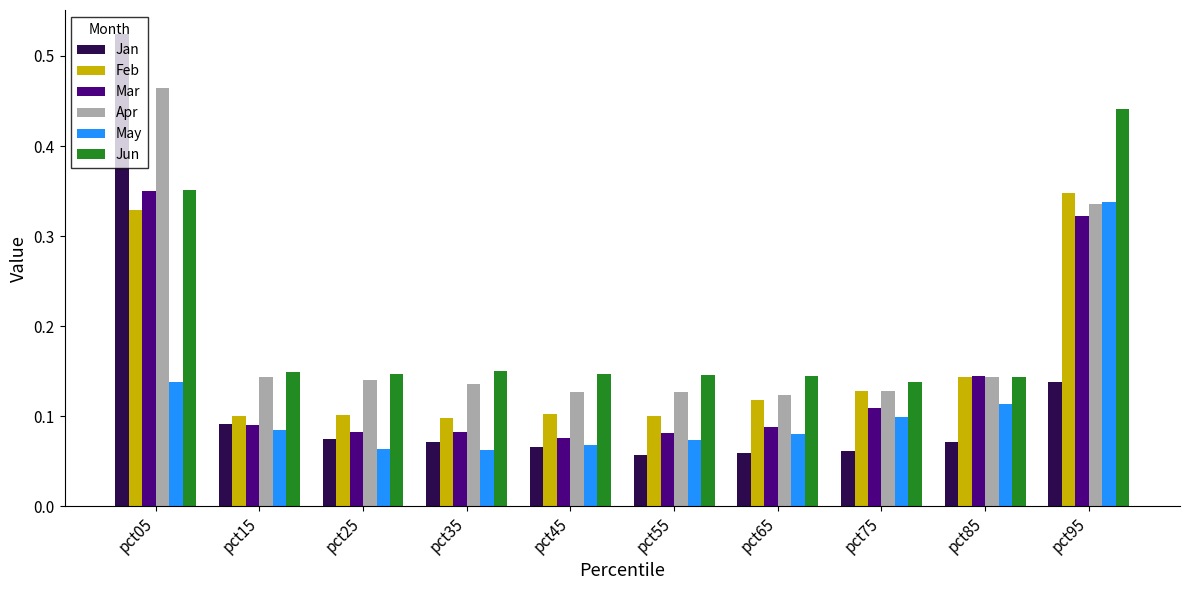

How many Jun values are between 0 and 1?

10